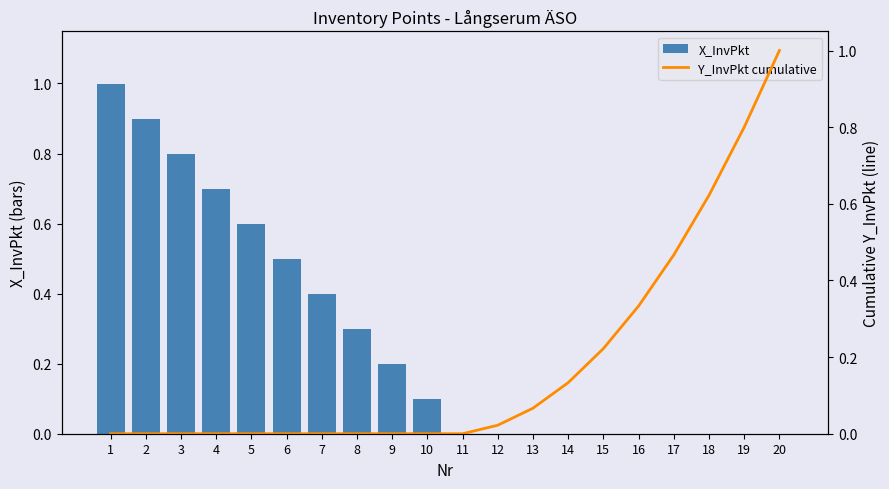

How many data points in Y_InvPkt cumulative are above 0?

9